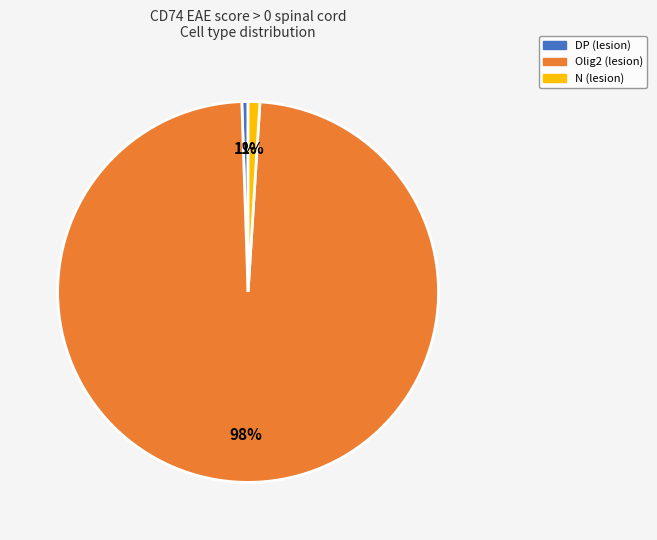

How many segments does this pie chart have?

3